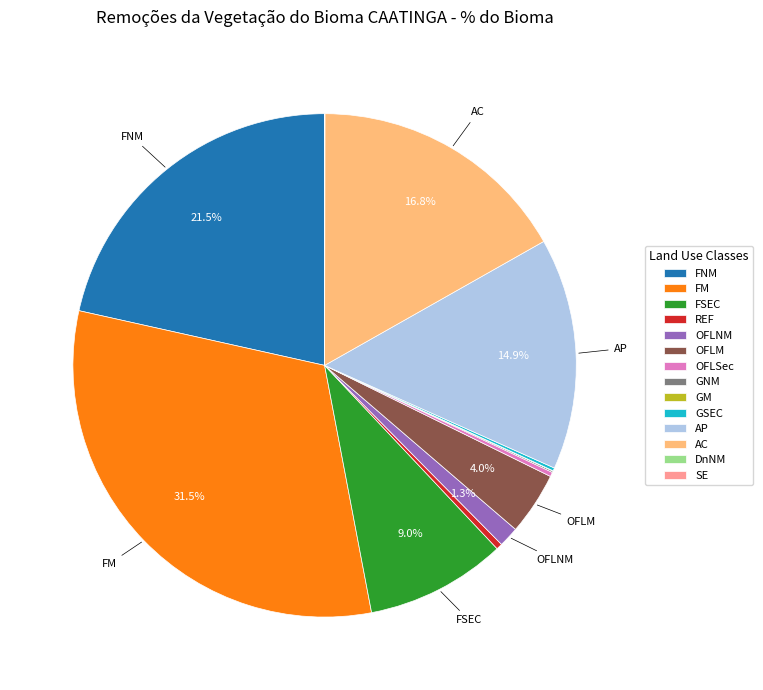

Is there a majority slice in this chart?

No